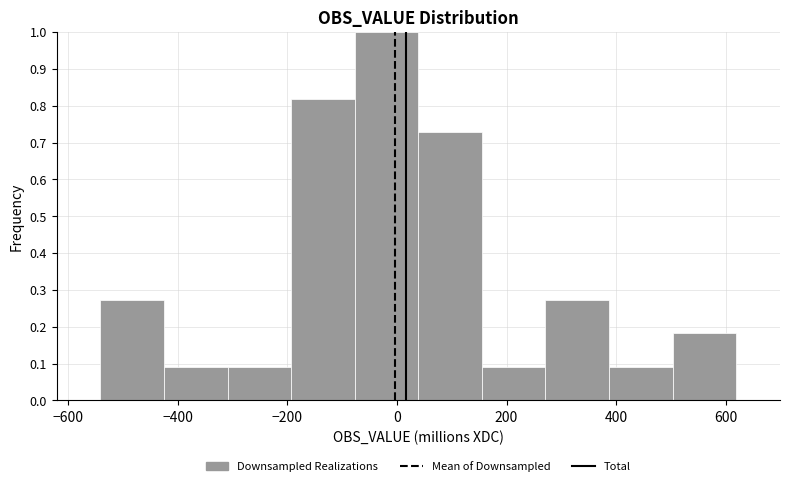

Reading left to right, list every bar in this chart as the range it spans on the x-axis followed by its height. Neither the bar edges nor the heights are printed on the chart, so give them approximately, as read against the axes.

-540 to -420: 0.27
-420 to -300: 0.09
-300 to -200: 0.09
-200 to -80: 0.82
-80 to 40: 1.00
40 to 160: 0.73
160 to 280: 0.09
280 to 380: 0.27
380 to 500: 0.09
500 to 620: 0.18